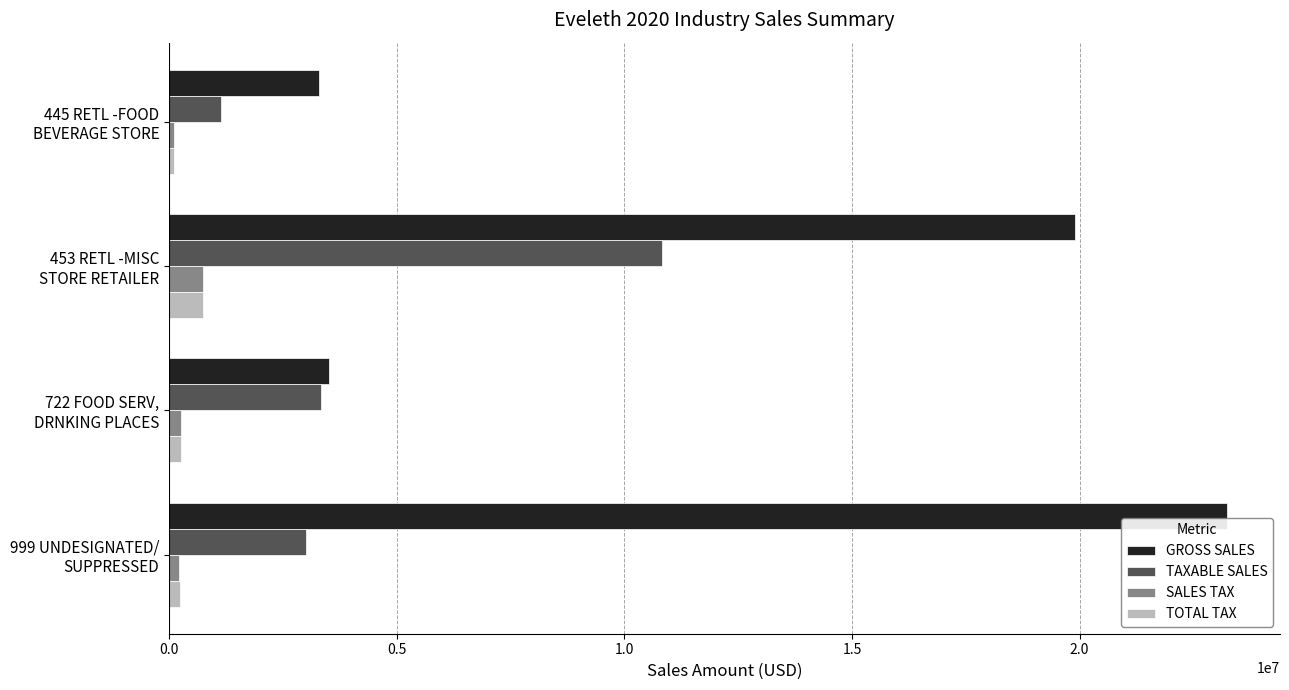

Which series has the largest total across all categories?

GROSS SALES